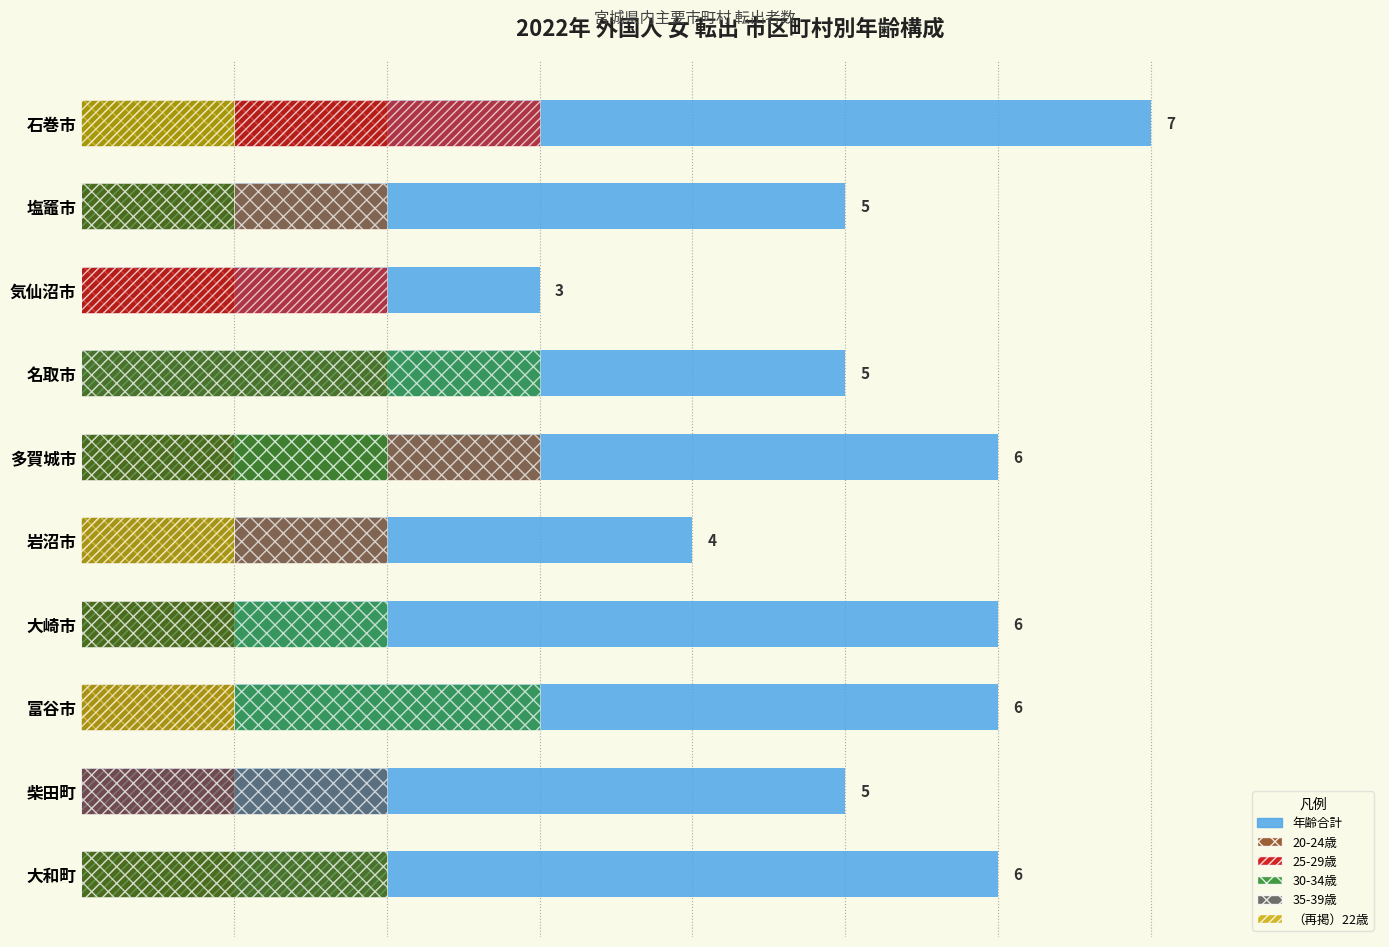

Which has a higher value, 気仙沼市 or 大崎市?

大崎市